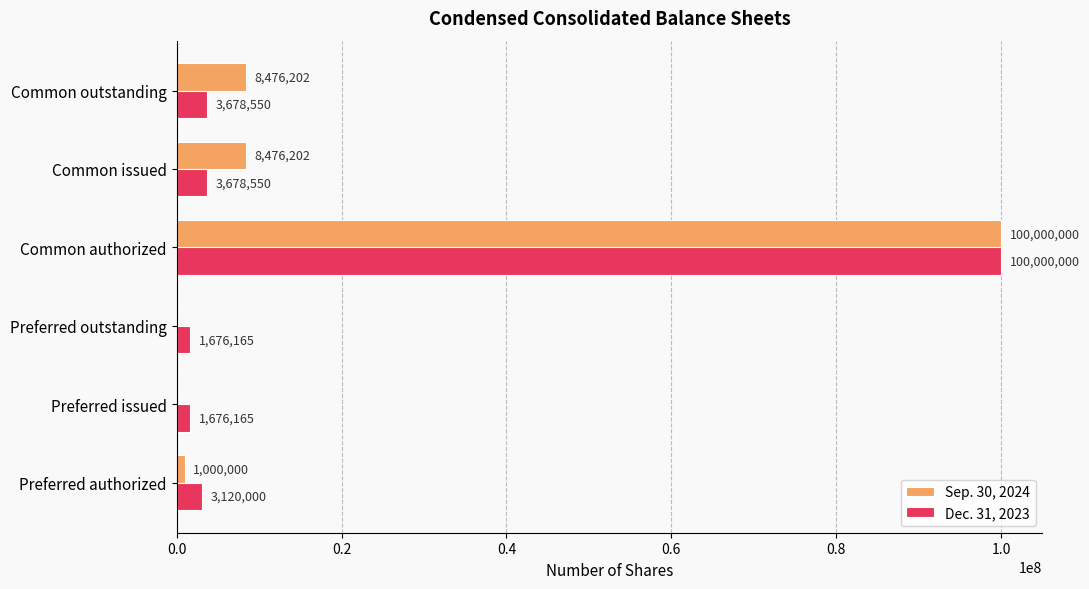

What is the sum of the Sep. 30, 2024 values at Common issued and Common authorized?

108476202